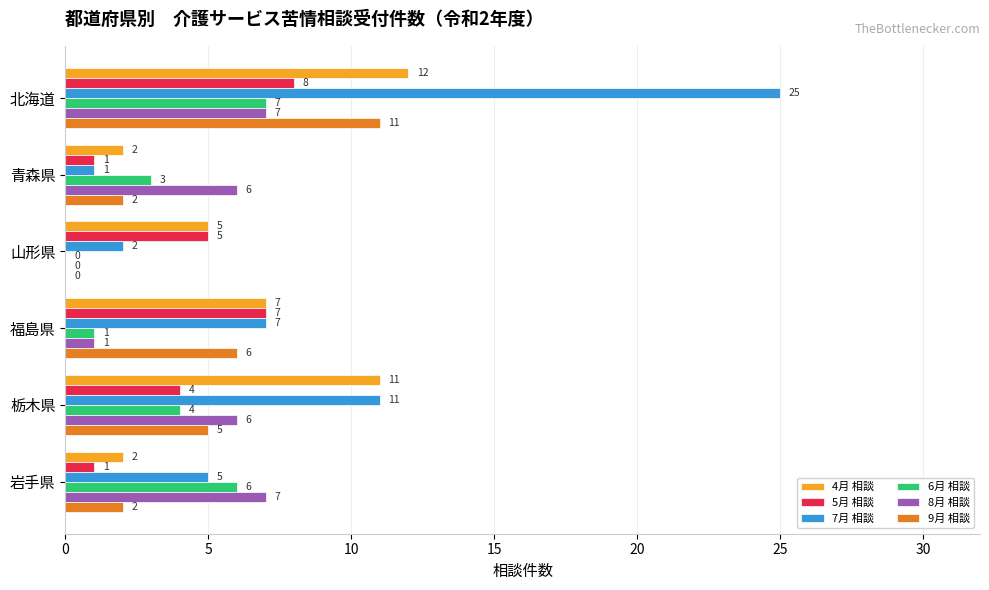

The value of 5月 相談 at 栃木県 is 4. True or false?

True